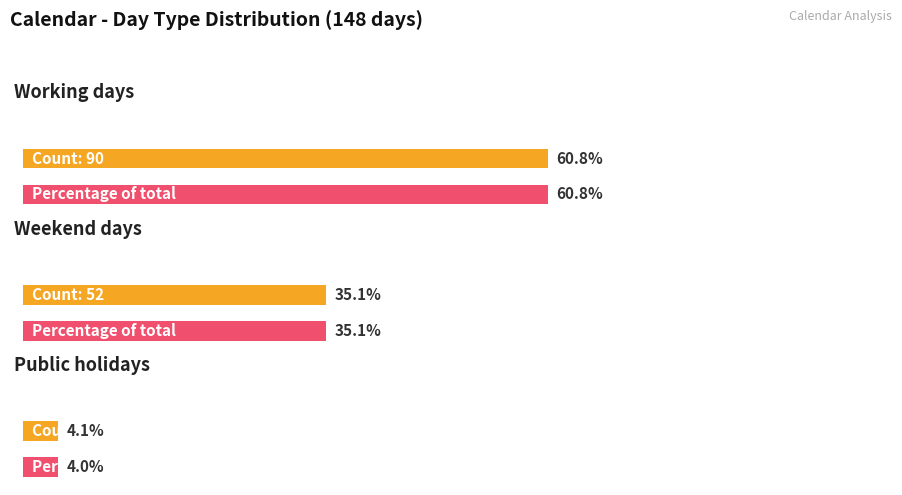

Rank the categories by Public holiday value from highest to lowest.

Working day, Weekend day / Public holiday